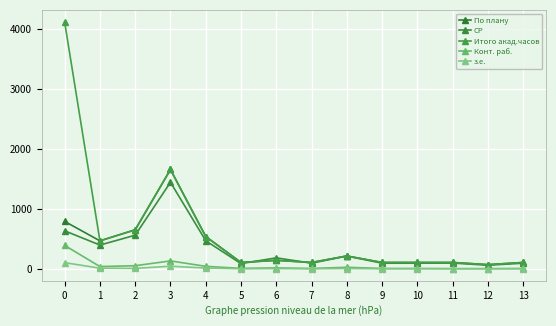

How many data points in Конт. раб. are less than 18?

7